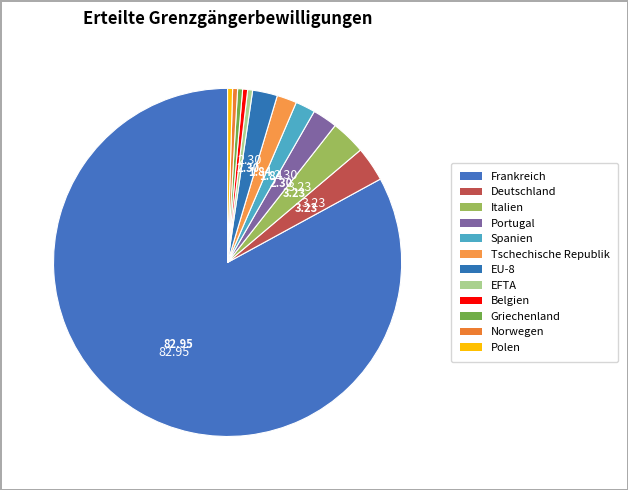

Count the number of slices in the pie.

12